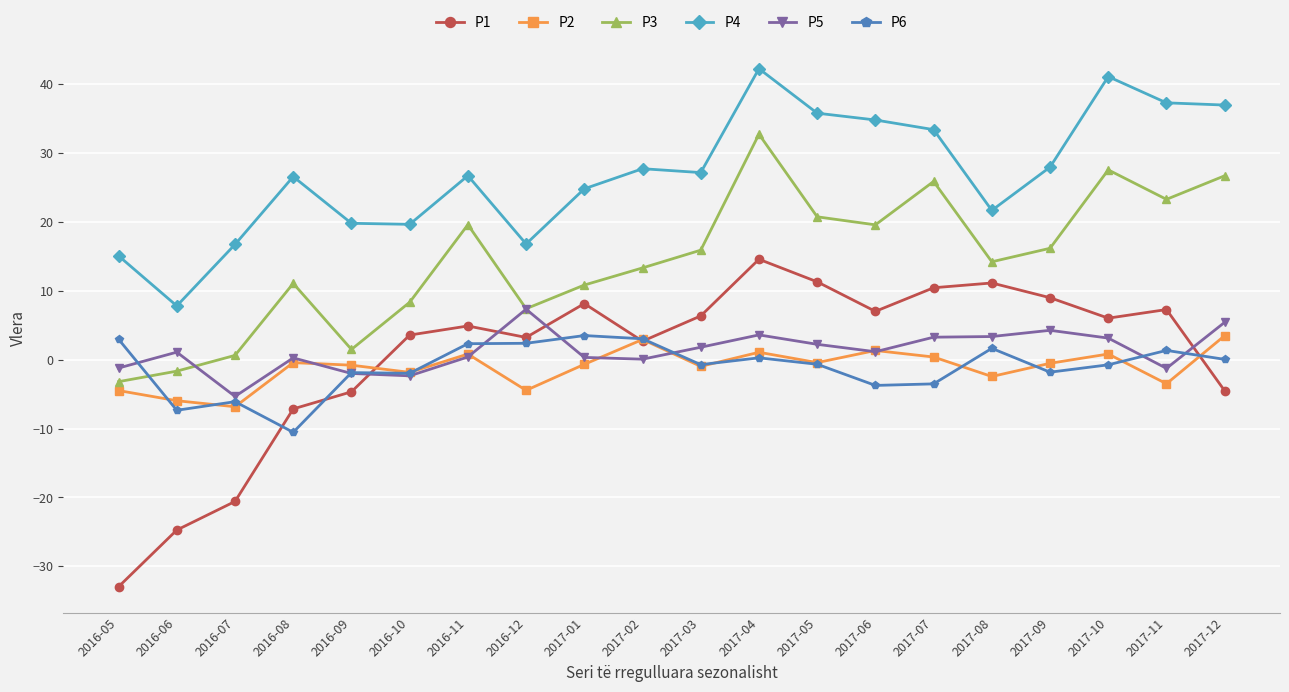

In P4, how many points are higher than both neighbors (excluding endpoints)?

5